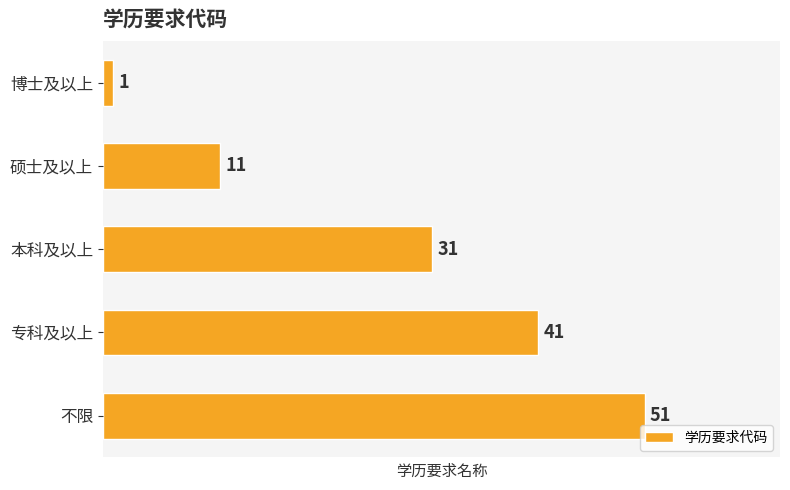

Does the chart contain stacked bars?

No